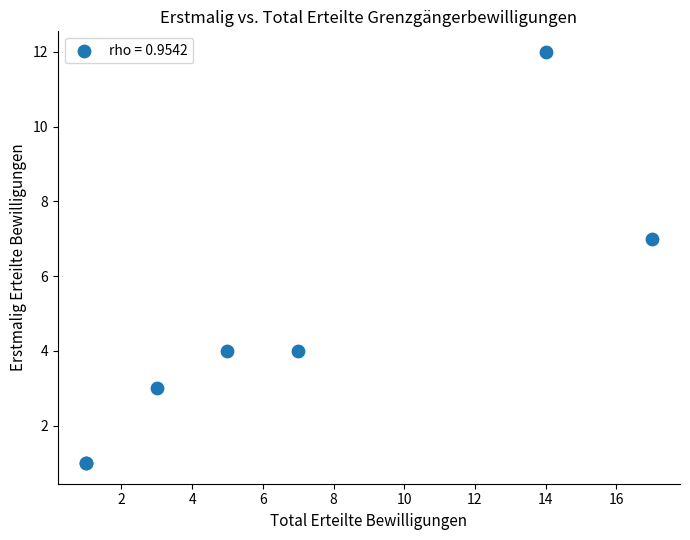

What Y value in the scatter plot is closest to 6?

7